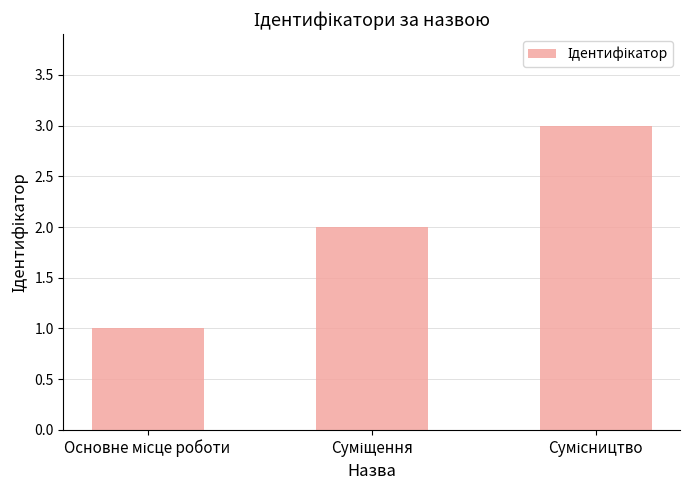

Reading left to right, what are all the values shown in this chart?

1	2	3